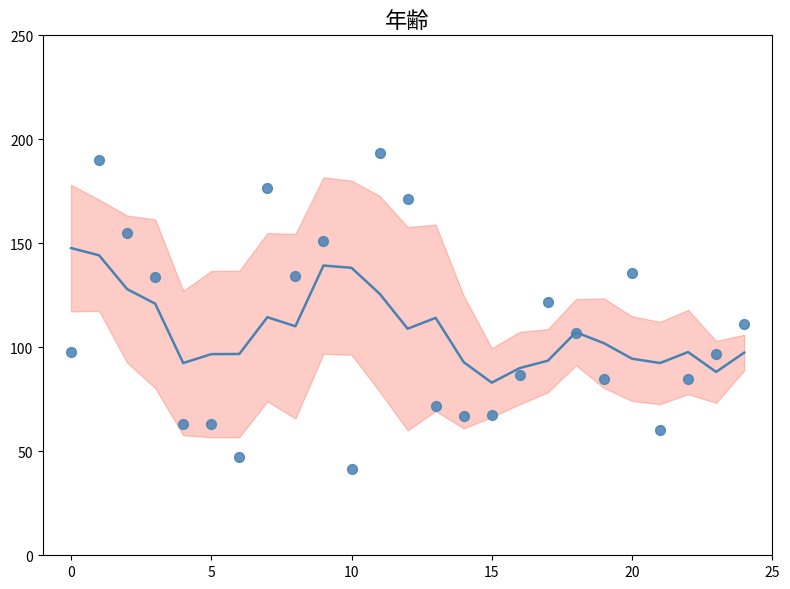

Approximately how many times larger is the value at 24 compared to 18?

0.9